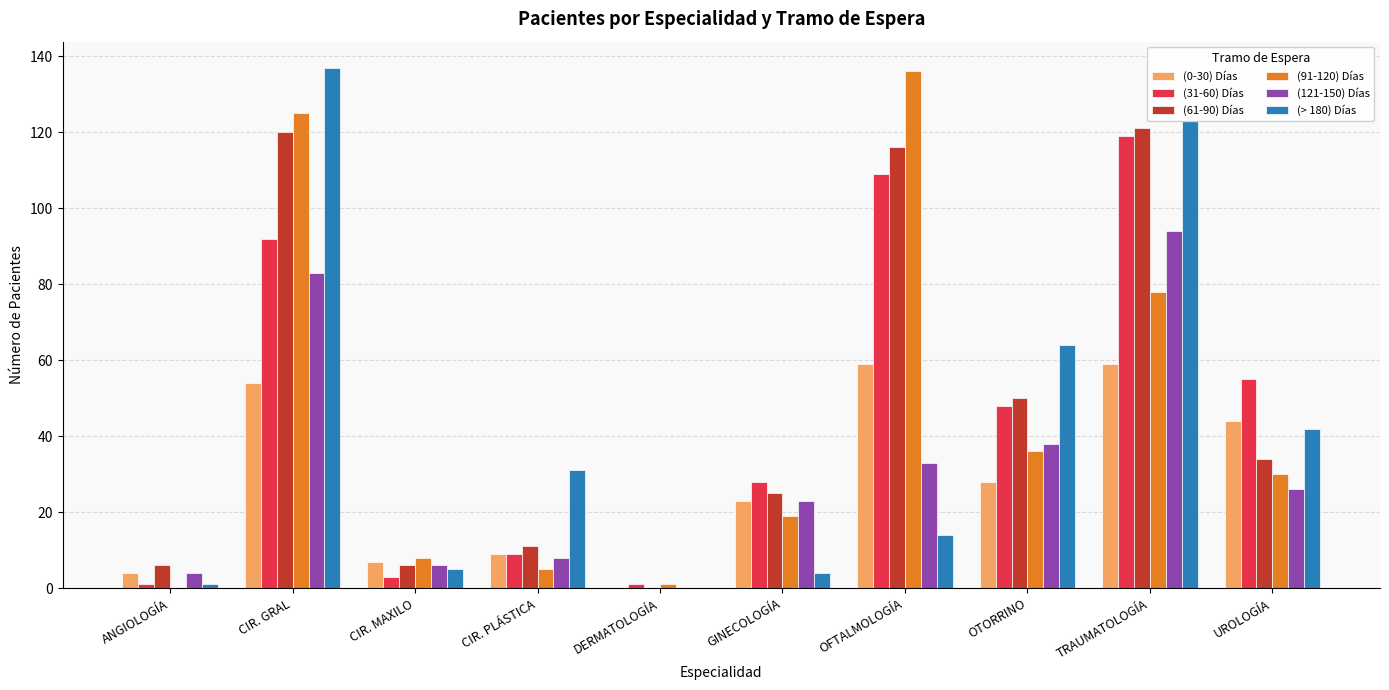

What is the average value of the (61-90) Días series?

49